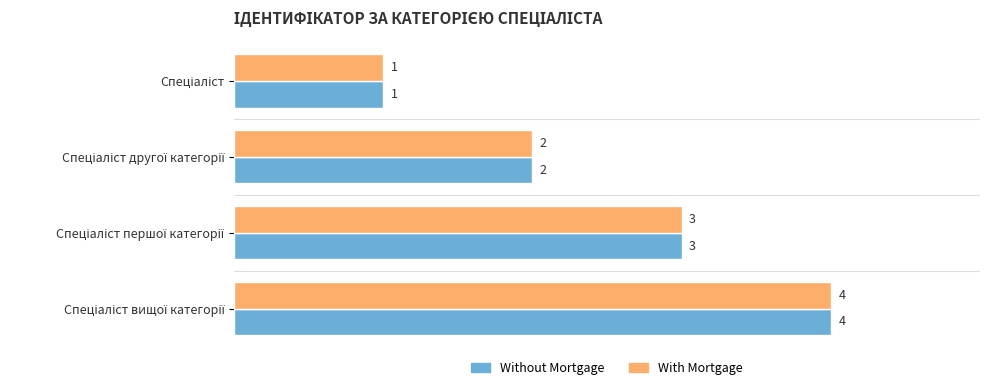

How many series are shown in this chart?

2